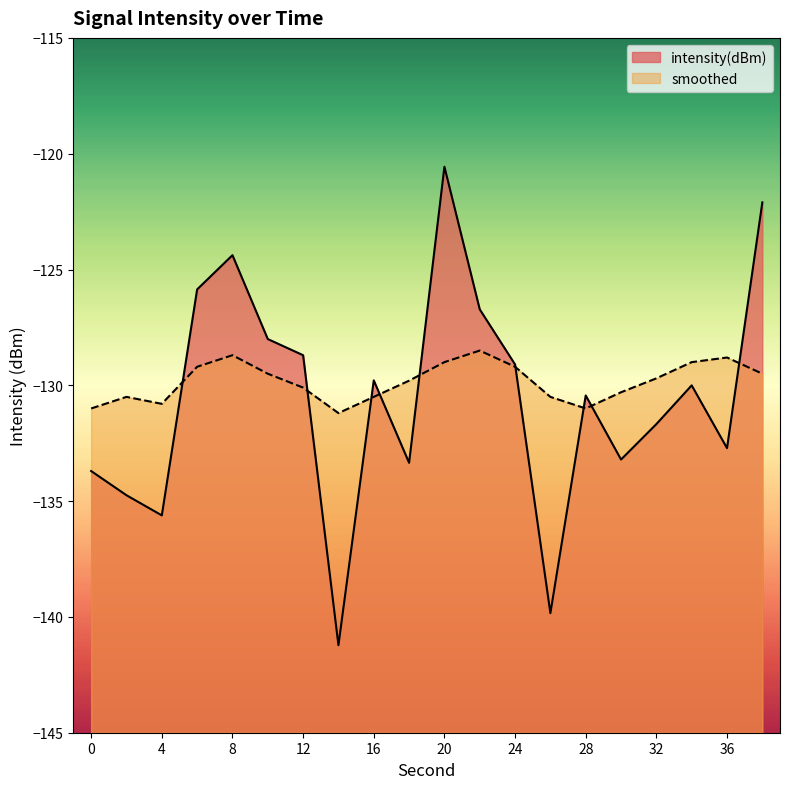

List the series in order of their overall mean, highest first.

smoothed, intensity(dBm)